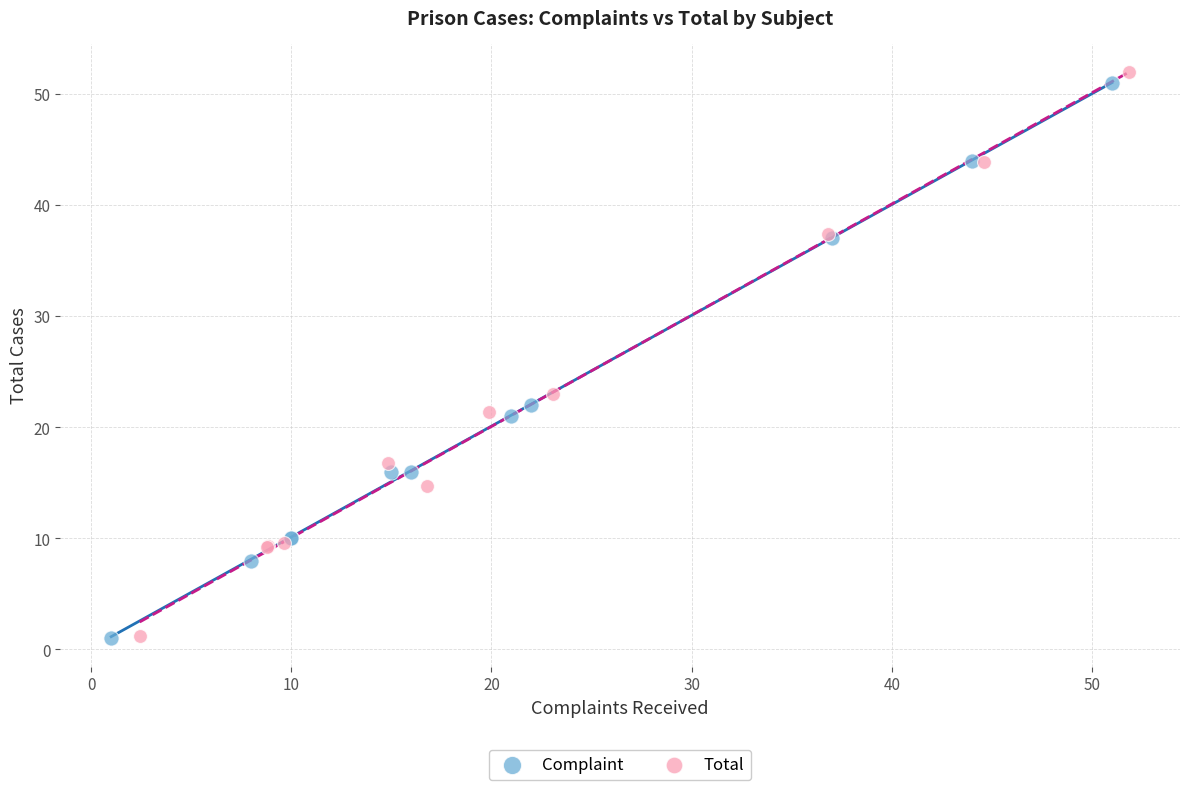

Which series has the widest spread of Y values?

Total